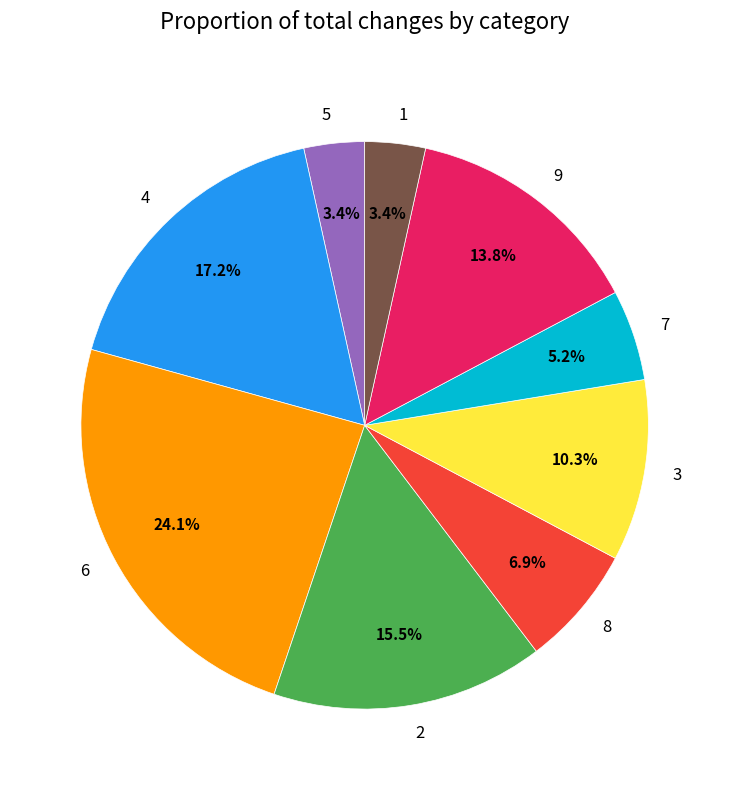

Is there a majority slice in this chart?

No